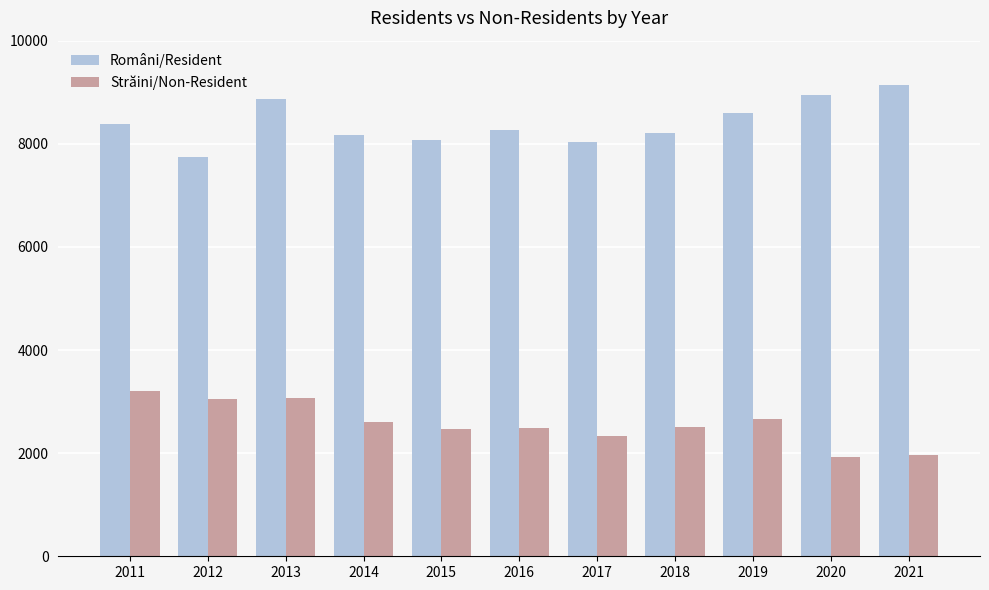

List the series in order of their peak value, lowest first.

Străini/Non-Resident, Români/Resident